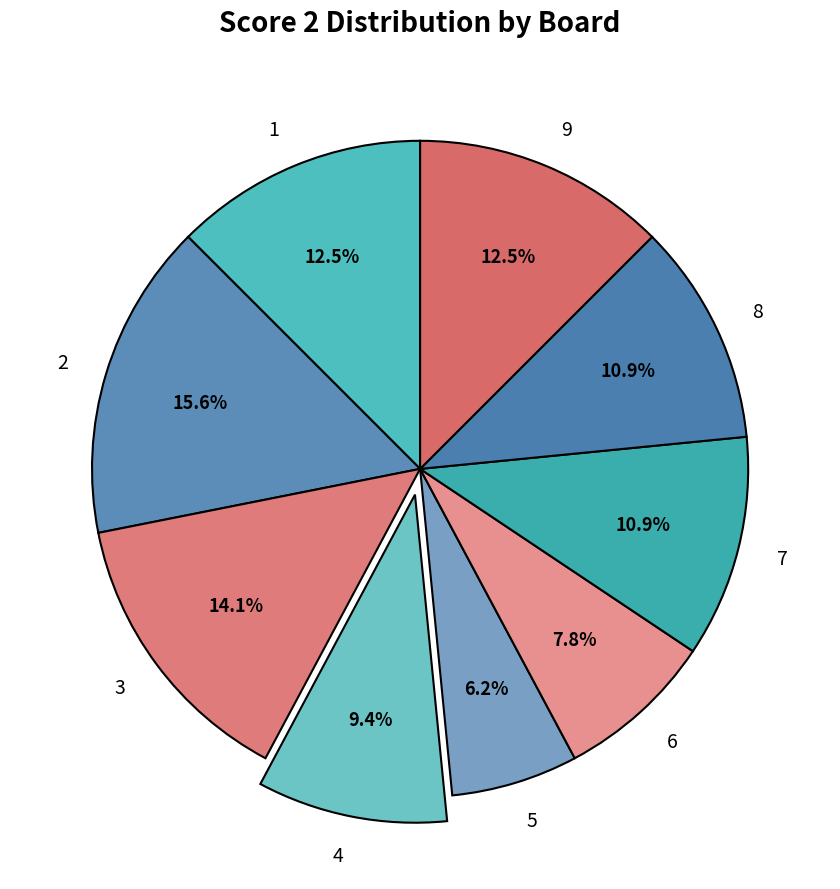

Do 9 and 5 together represent more than half of the pie?

No